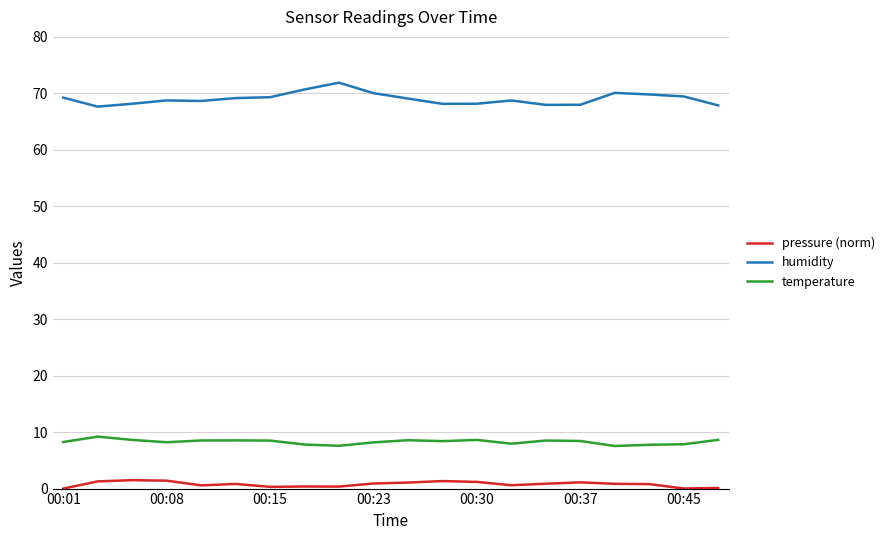

Which series has the widest spread of values?

humidity